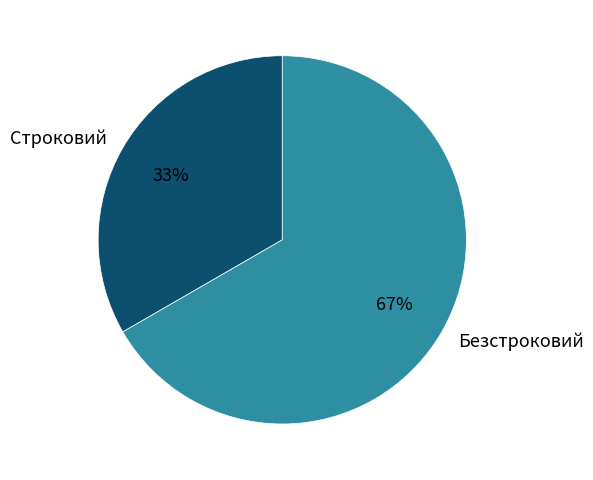

What is the ratio of the value at Строковий to the value at Безстроковий?

0.5